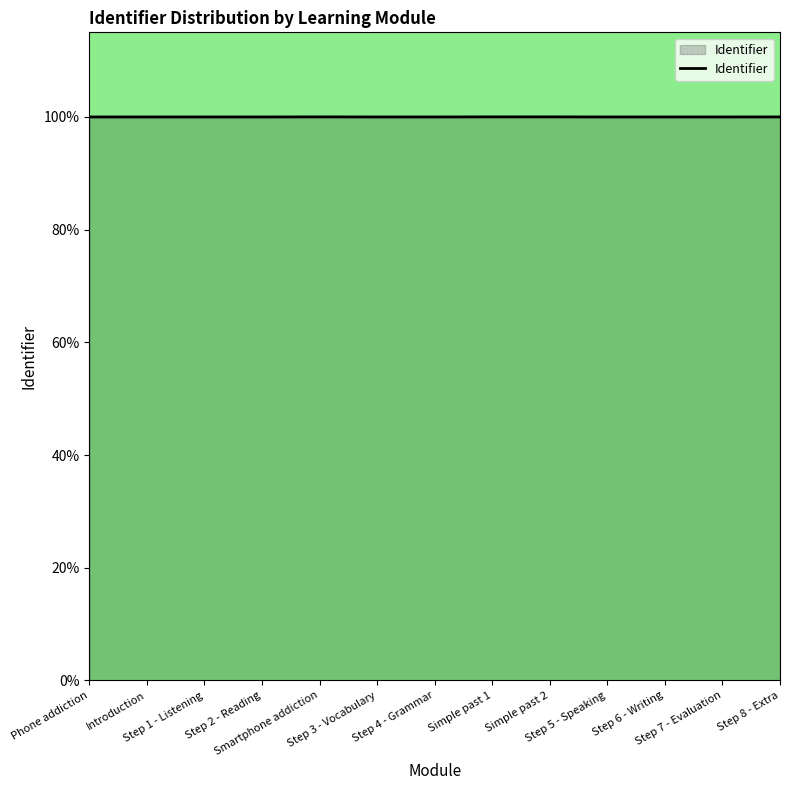

Reading right to left, what are all the values shown in this chart?

100.0	100.0	100.0	100.0	100.0	100.0	100.0	100.0	100.0	100.0	100.0	100.0	100.0